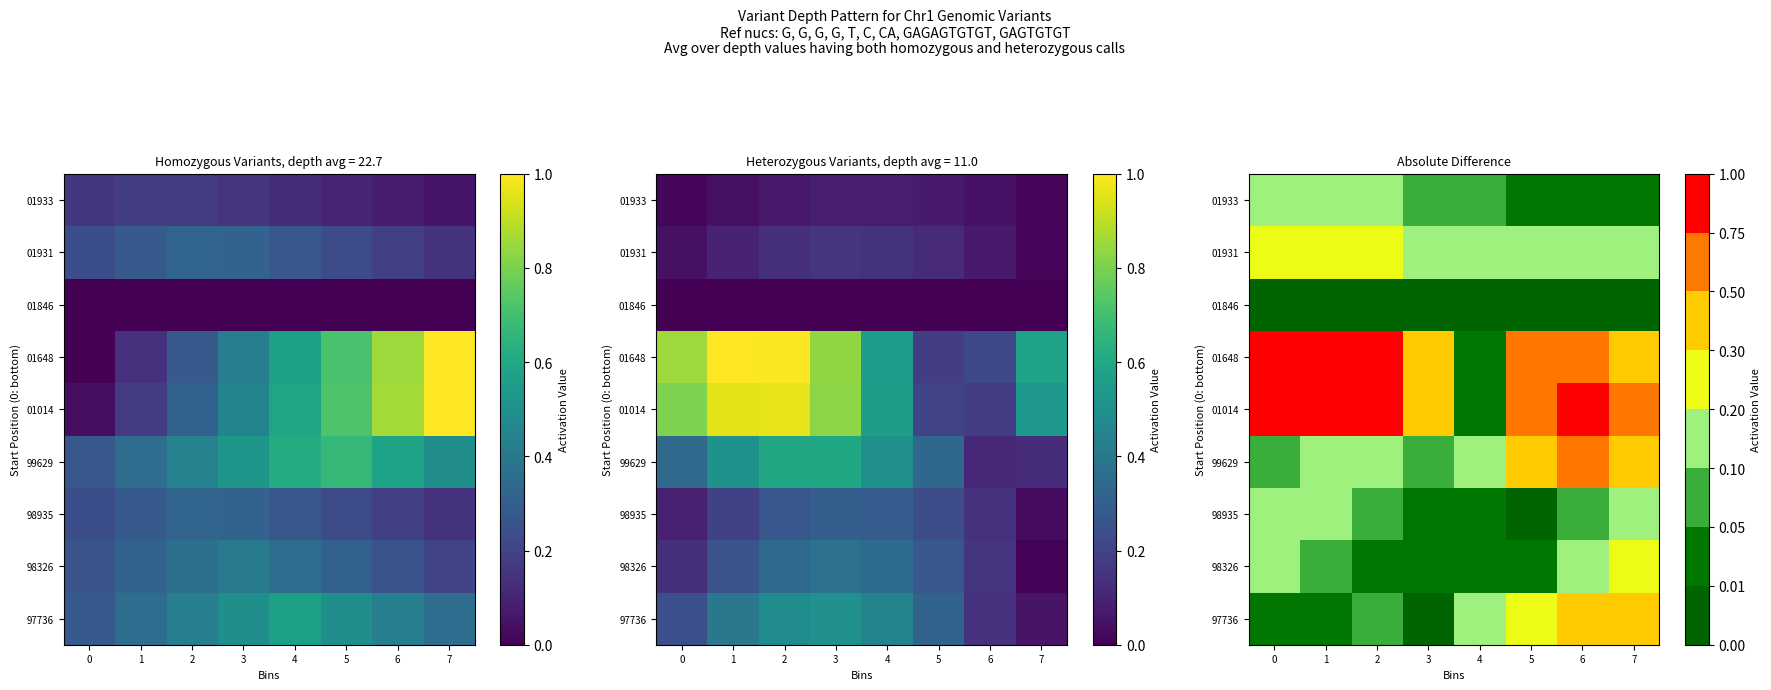

Which has a higher value, 7 or 4?

7